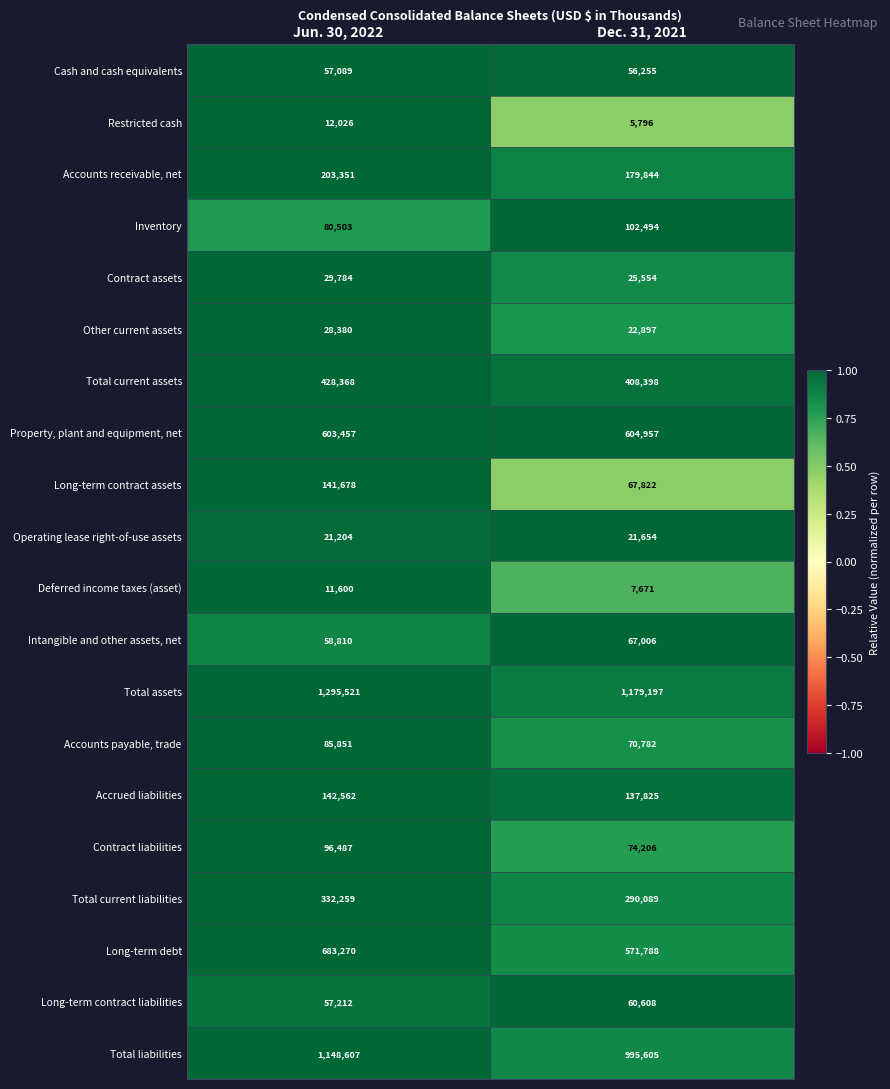

What is the spread (max minus min) of values at Dec. 31, 2021?

1173401